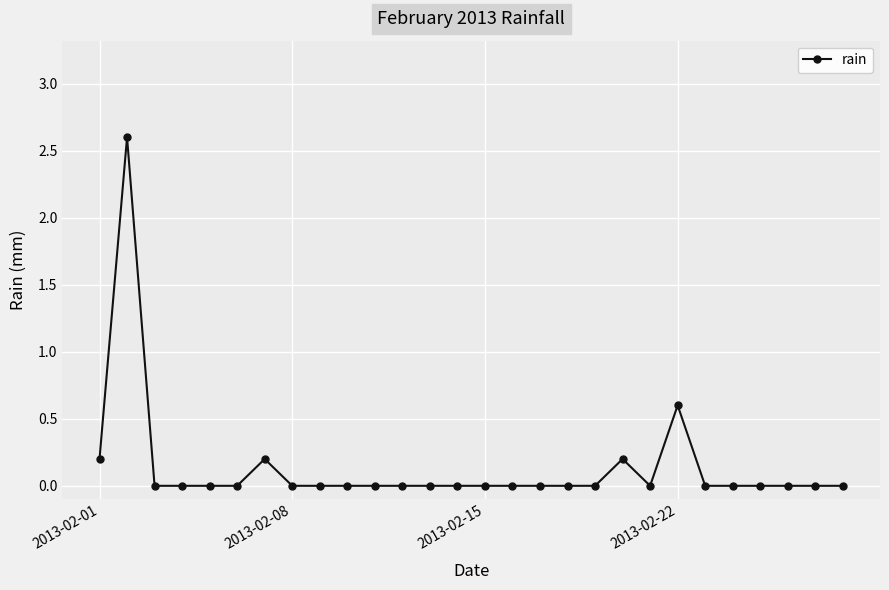

Does the chart display data point markers on the line(s)?

Yes